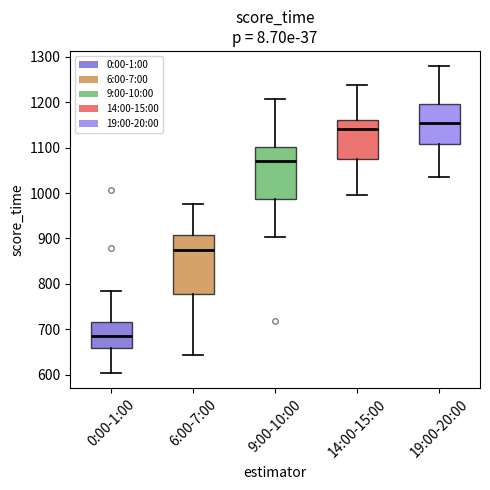

Which box's median line is the lowest?

0:00-1:00